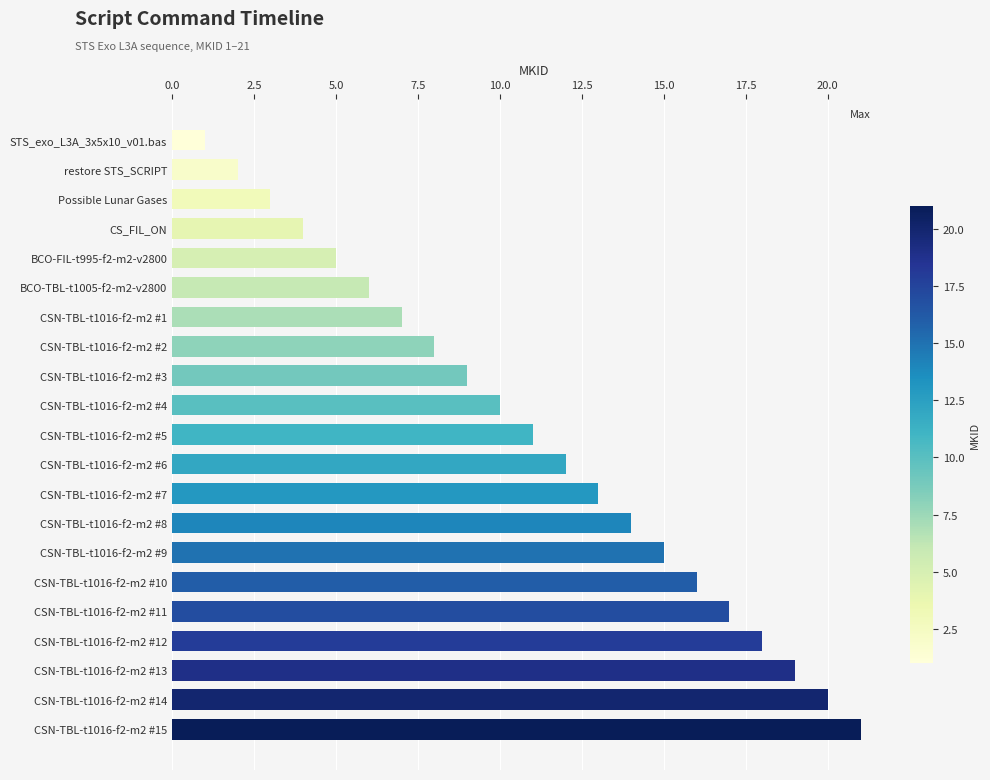

Approximately how many times larger is the value at CSN-TBL-t1016-f2-m2 #9 compared to restore STS_SCRIPT?

7.5